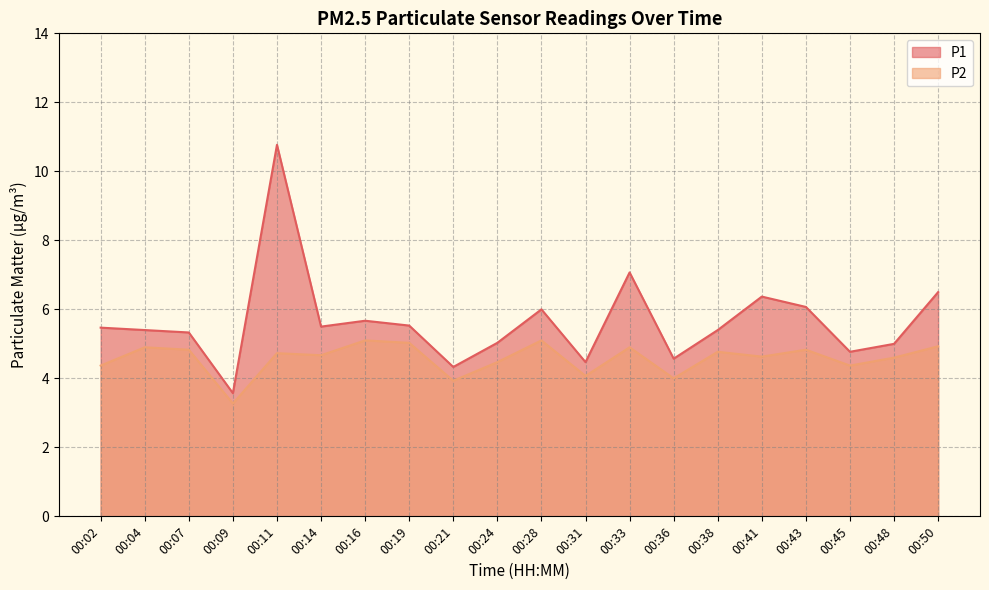

At how many categories does at least one series exceed 7?

2